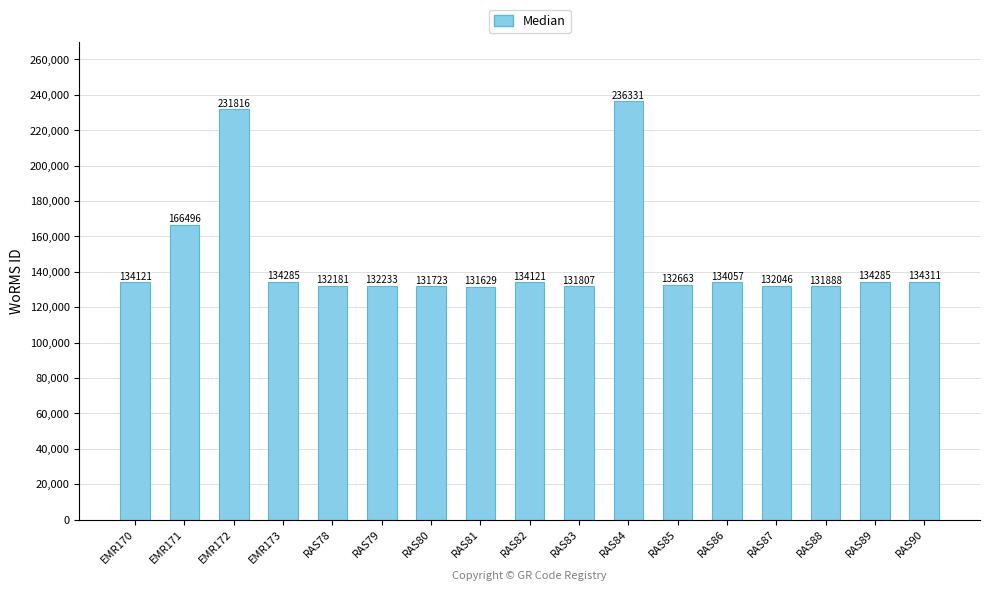

At which label does the data first exceed 134057?

EMR170